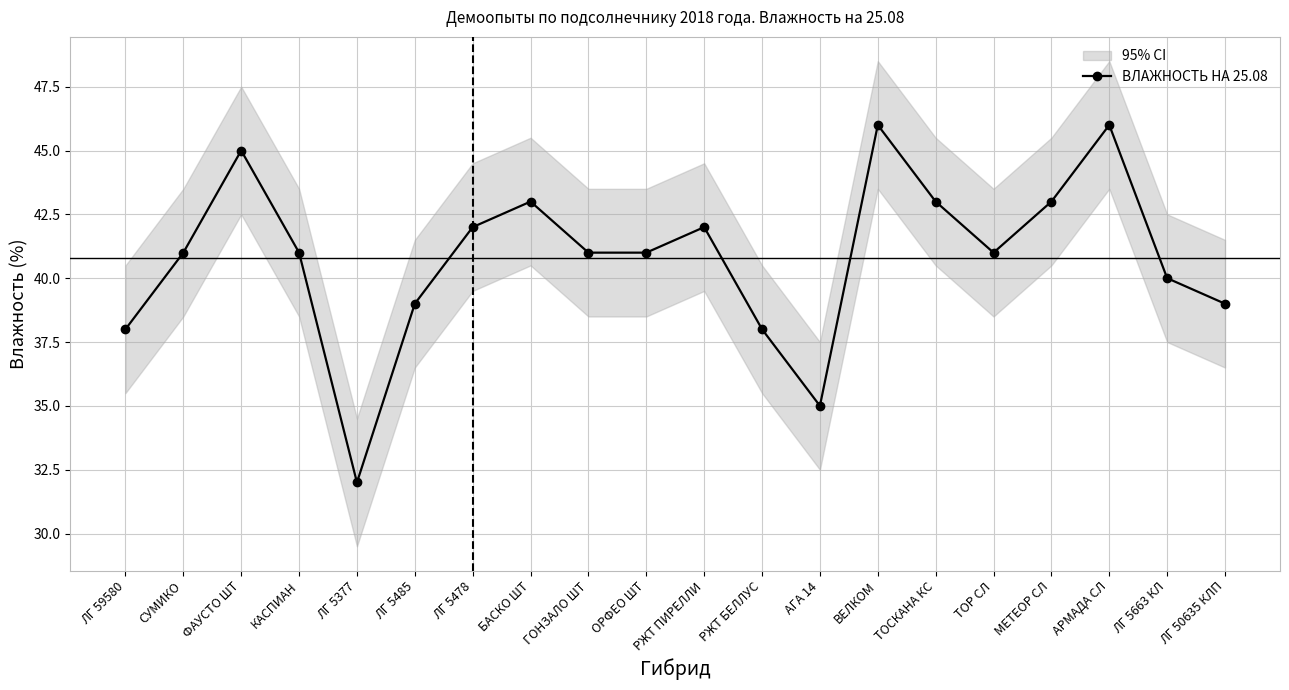

Reading left to right, transcribe all the data shown in this chart.

ЛГ 59580=38	СУМИКО=41	ФАУСТО ШТ=45	КАСПИАН=41	ЛГ 5377=32	ЛГ 5485=39	ЛГ 5478=42	БАСКО ШТ=43	ГОНЗАЛО ШТ=41	ОРФЕО ШТ=41	РЖТ ПИРЕЛЛИ=42	РЖТ БЕЛЛУС=38	АГА 14=35	ВЕЛКОМ=46	ТОСКАНА КС=43	ТОР СЛ=41	МЕТЕОР СЛ=43	АРМАДА СЛ=46	ЛГ 5663 КЛ=40	ЛГ 50635 КЛП=39